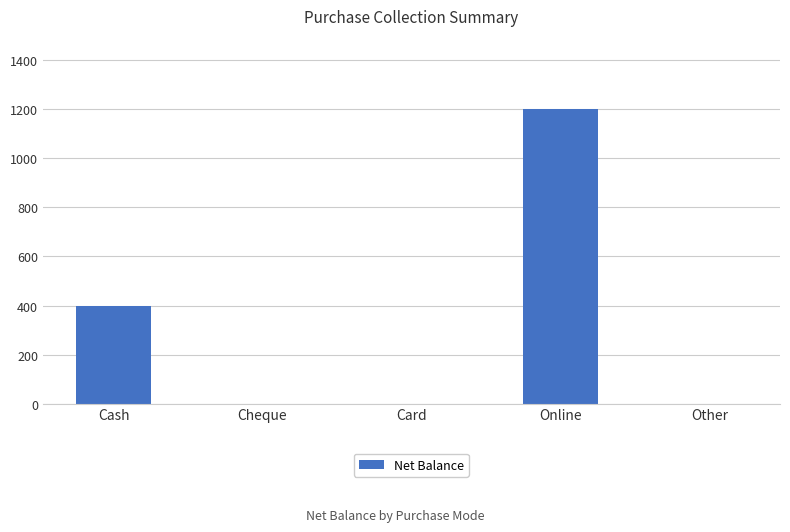

Approximately how many times larger is the value at Cash compared to Online?

0.3